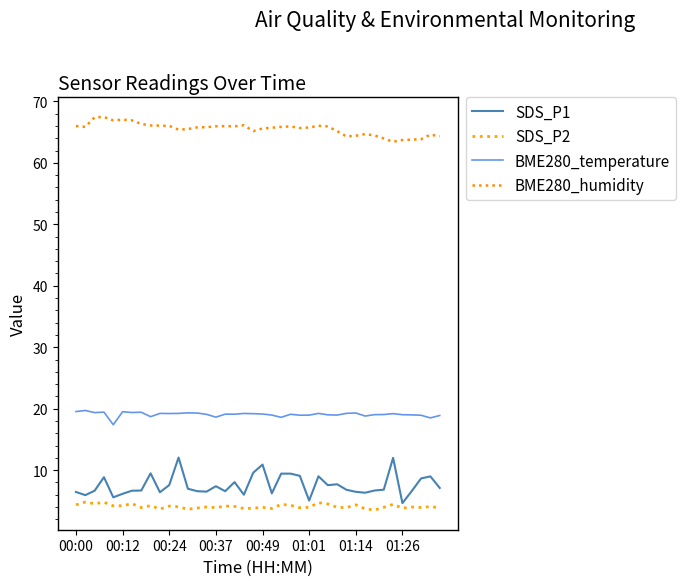

Count the number of categories in the chart.

40